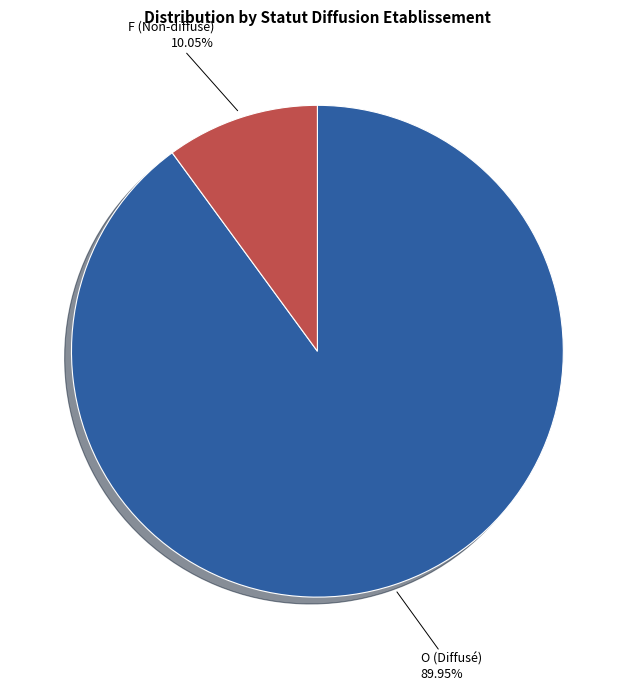

How many segments does this pie chart have?

2